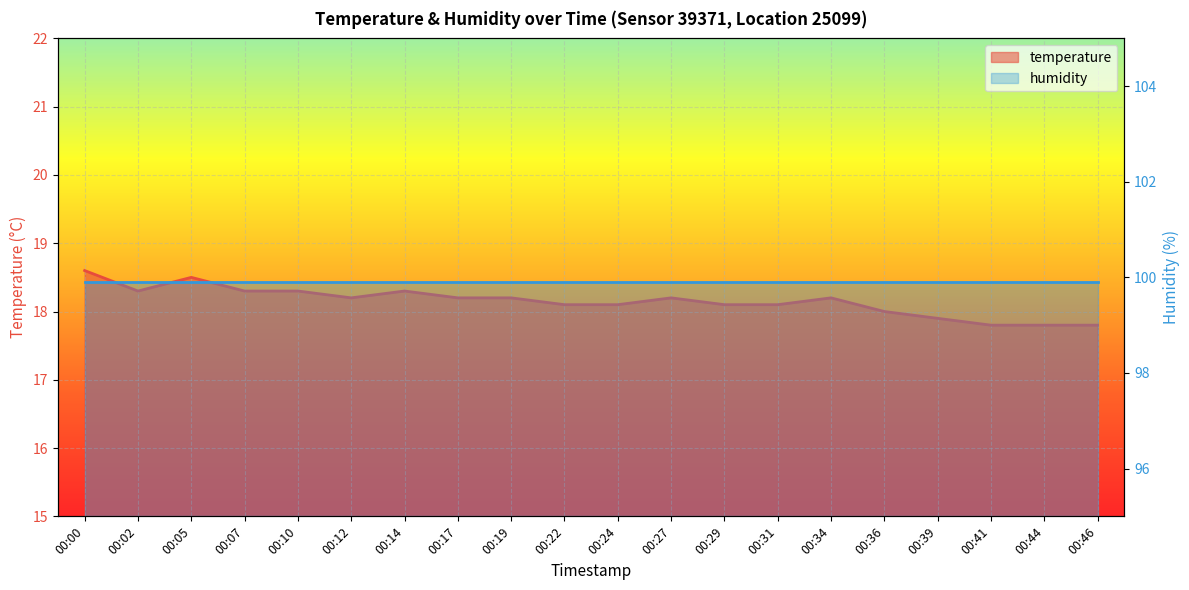

Approximately how many times larger is the value at 00:36 compared to 00:05?

1.0